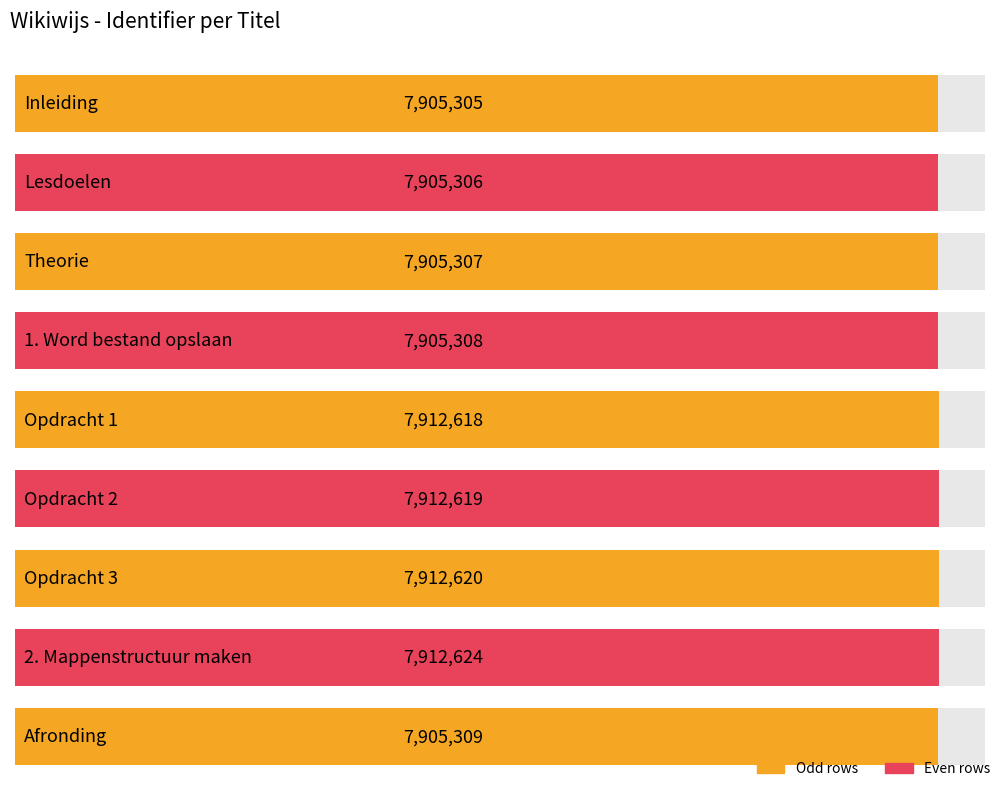

Where does the data first go above 7905309?

Opdracht 1